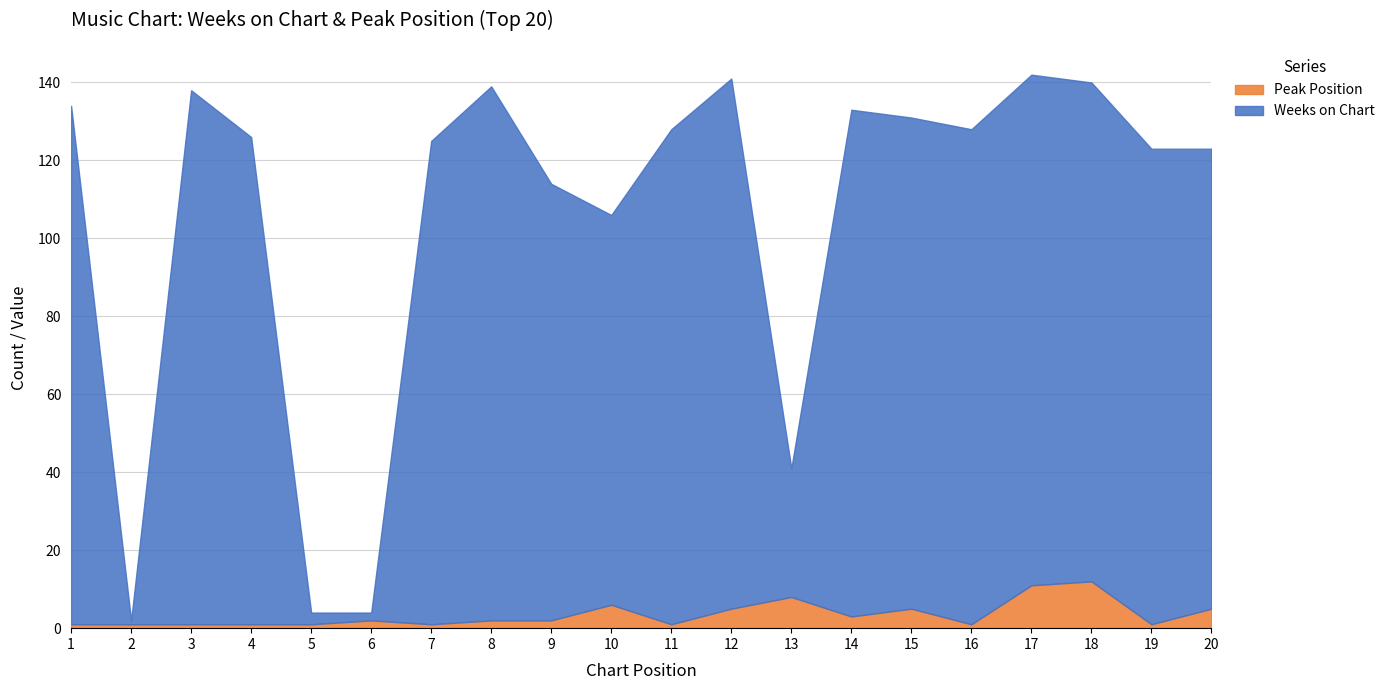

What is the greatest value displayed?

137